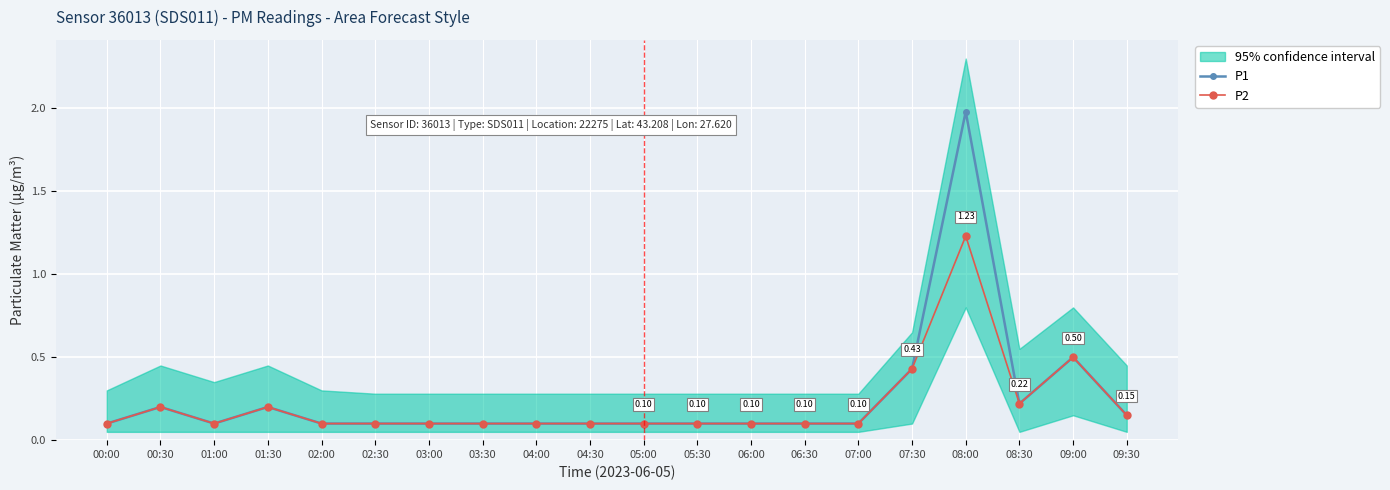

Is this an area chart (filled region under the line)?

No